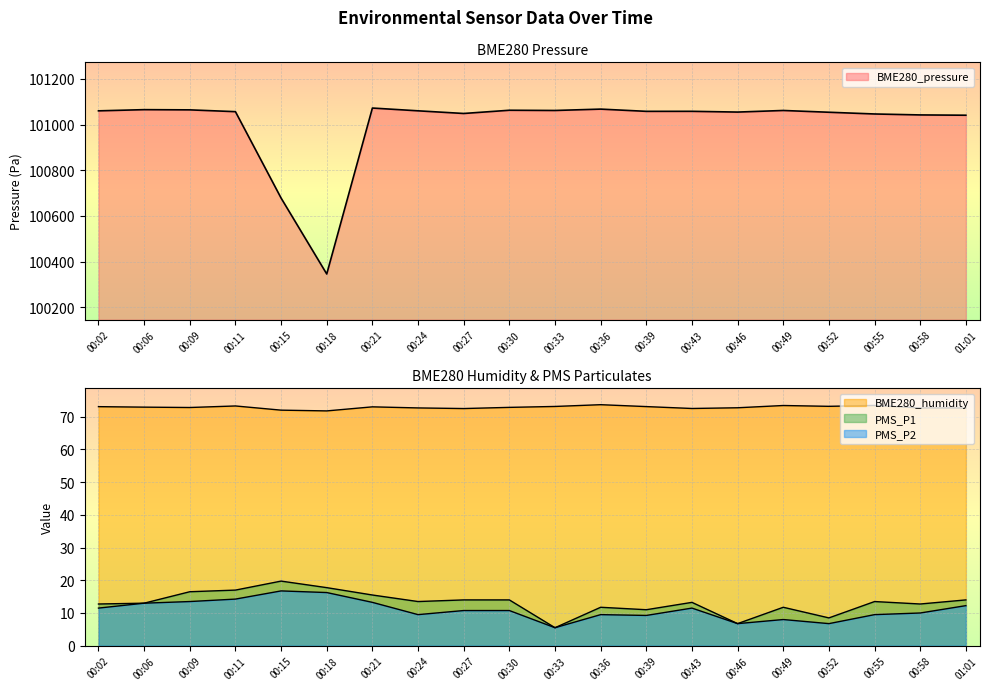

What is the highest value of the BME280_humidity series?

73.7